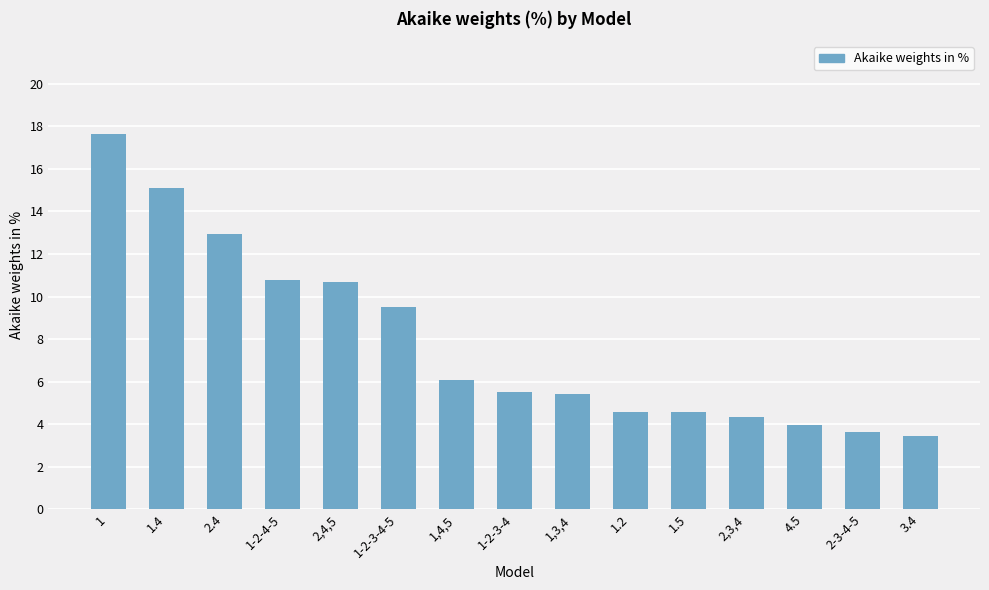

How many bars are there in total?

15